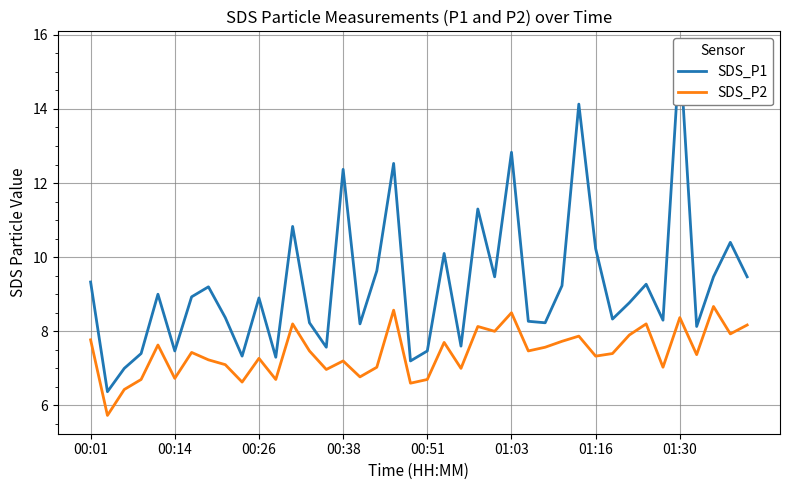

How many data points in SDS_P1 are above 8?

30